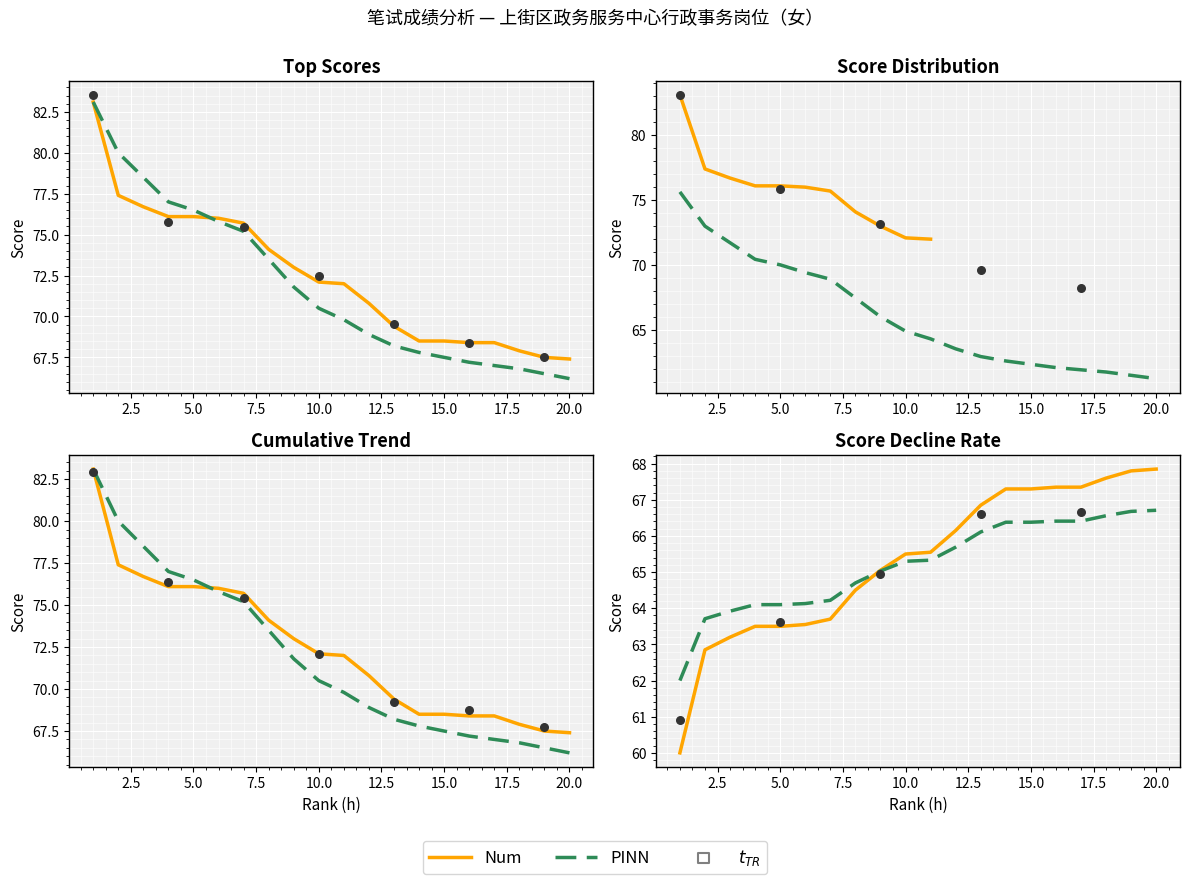

Which series has the largest total across all categories?

Num